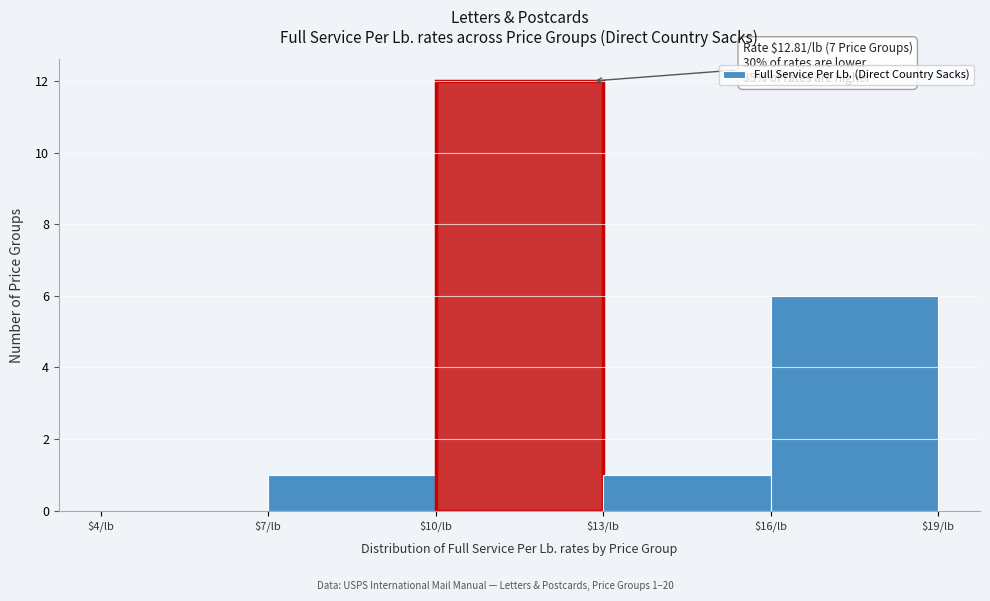

Which range on the x-axis has the tallest bar?

10 to 13